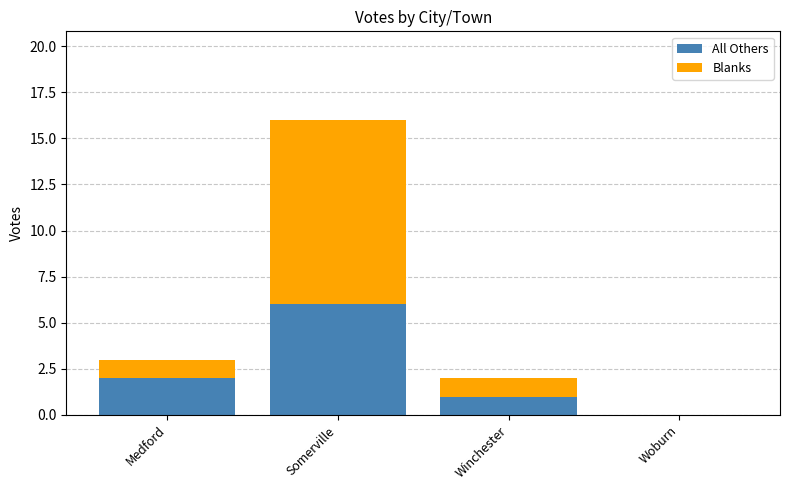

True or false: All Others has a value of 2 at Medford.

True